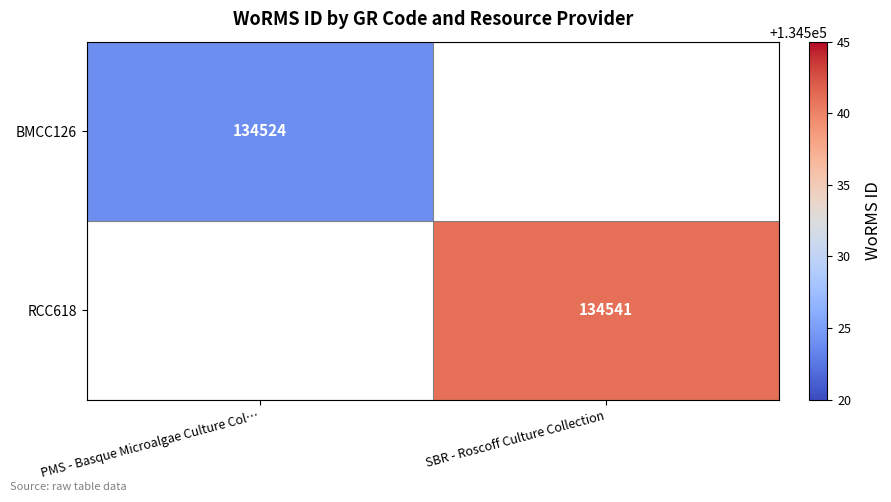

Is it true that RCC618 equals 176193 at SBR - Roscoff Culture Collection?

False